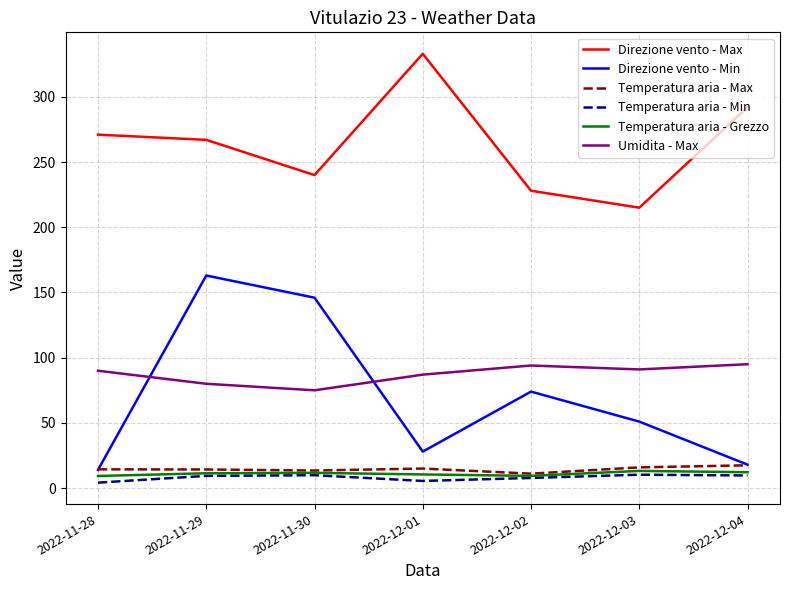

How many lines are shown in the chart?

6